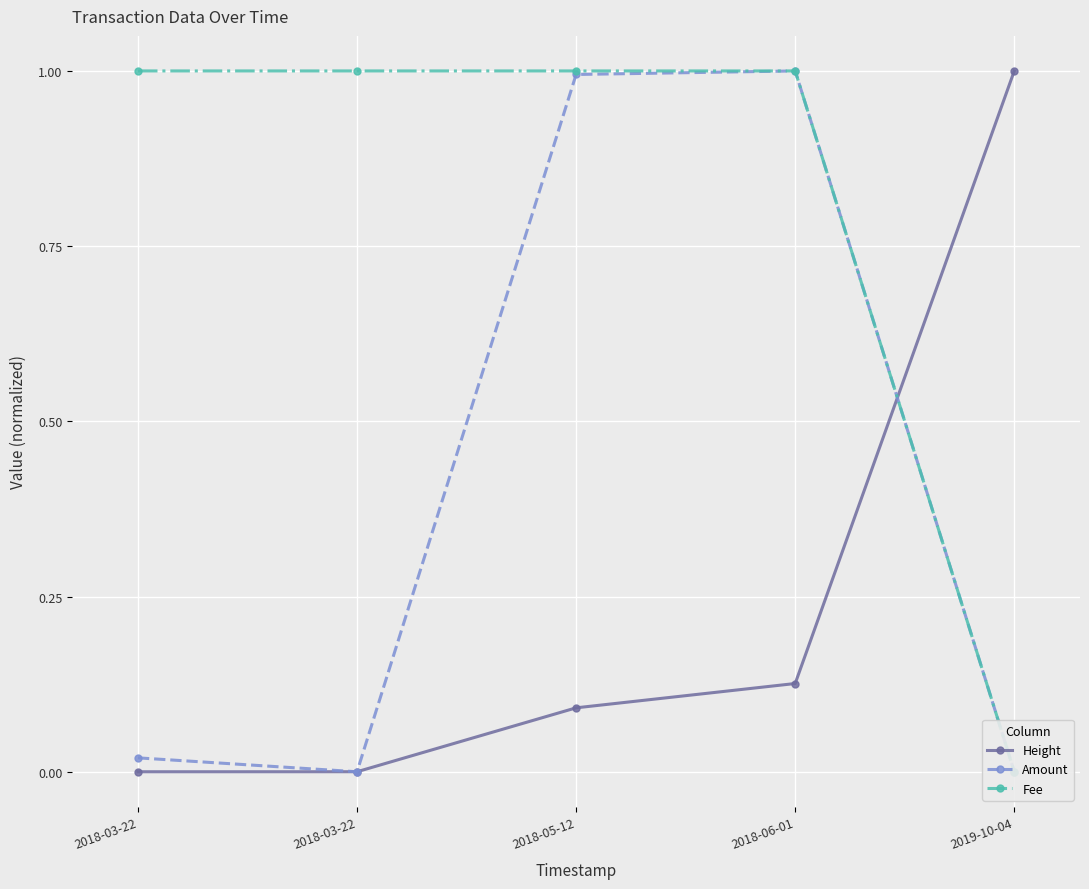

List the series in order of their peak value, lowest first.

Height, Amount, Fee